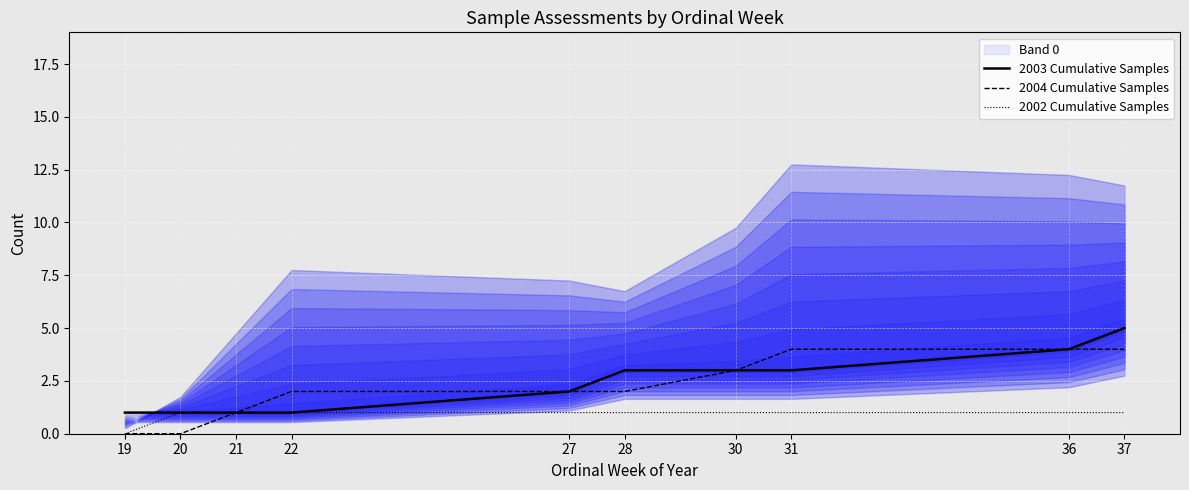

How many lines are shown in the chart?

3